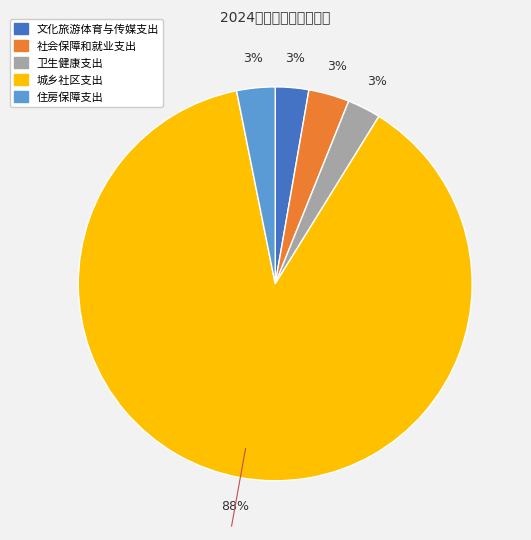

What is the largest slice in the pie chart?

城乡社区支出